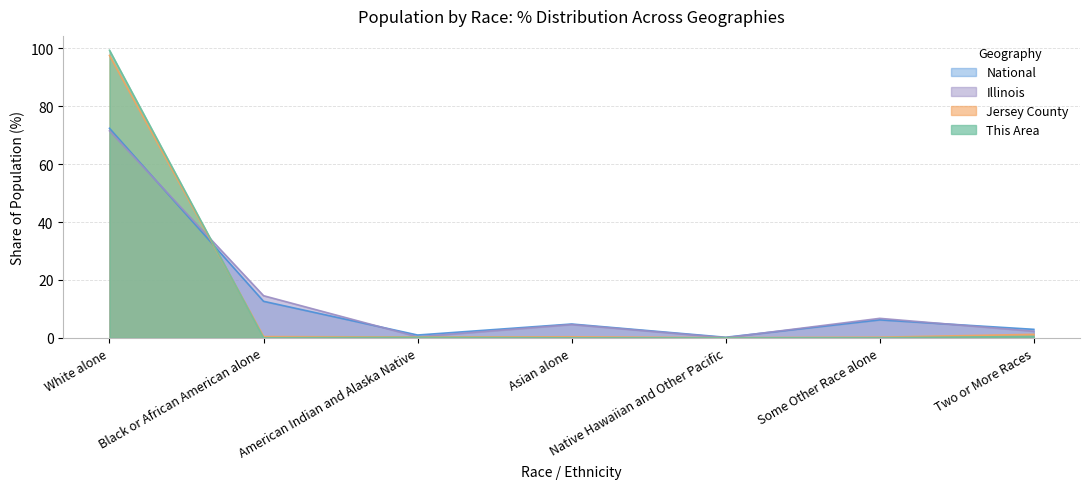

What value does the National series have at White alone?

72.4